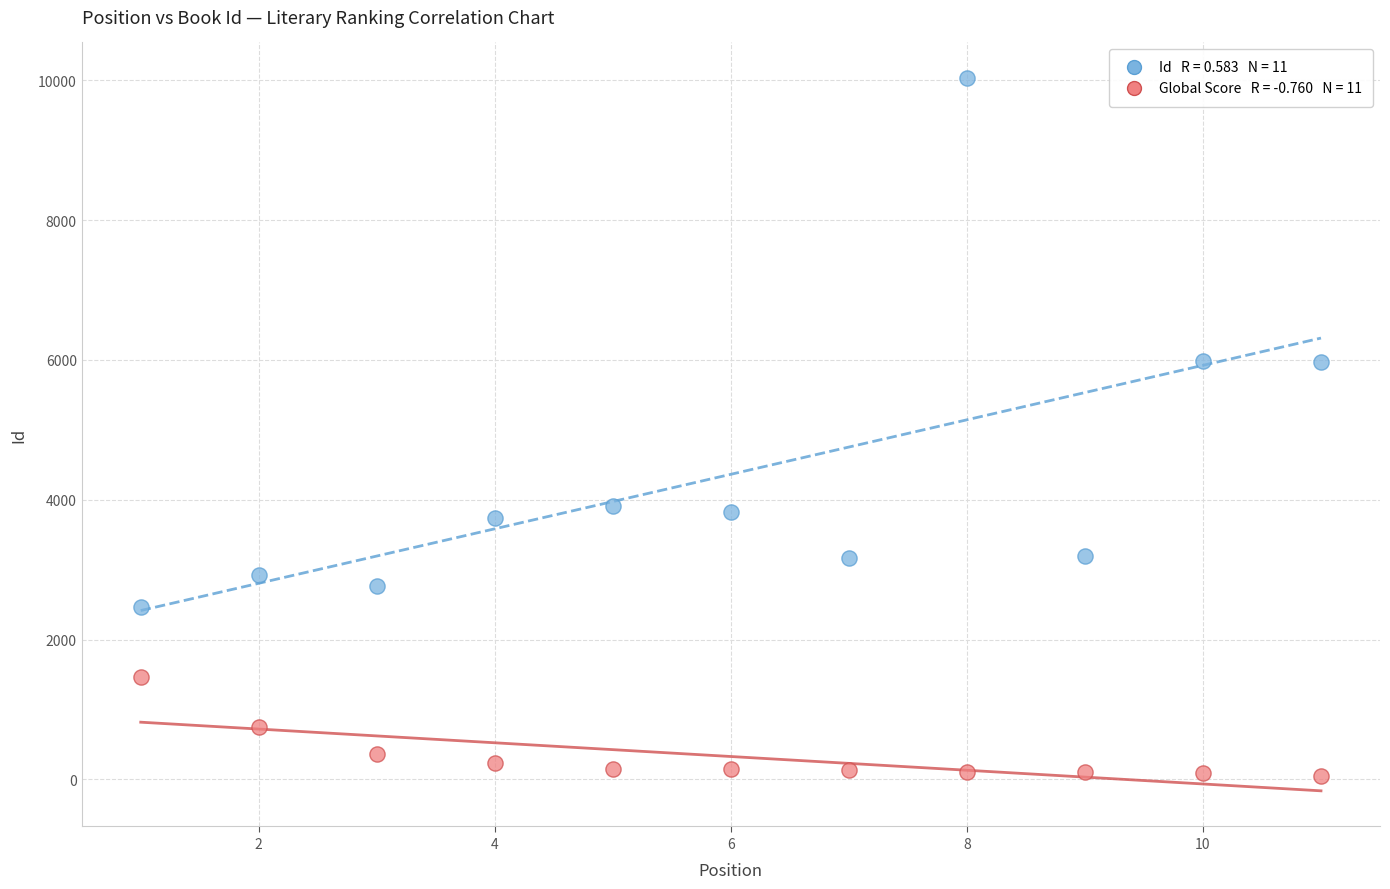

Across all data points, what is the range of Y values (max minus min)?

9979